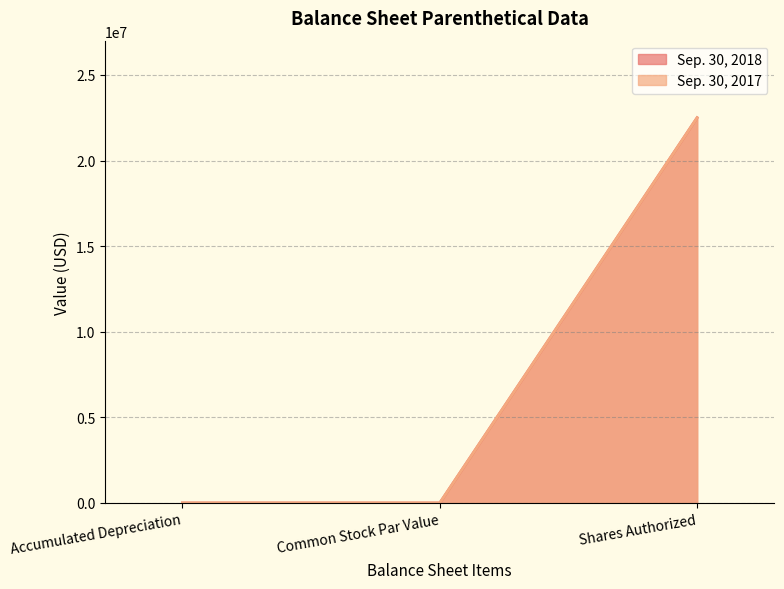

At which category is the sum across all series the highest?

Shares Authorized